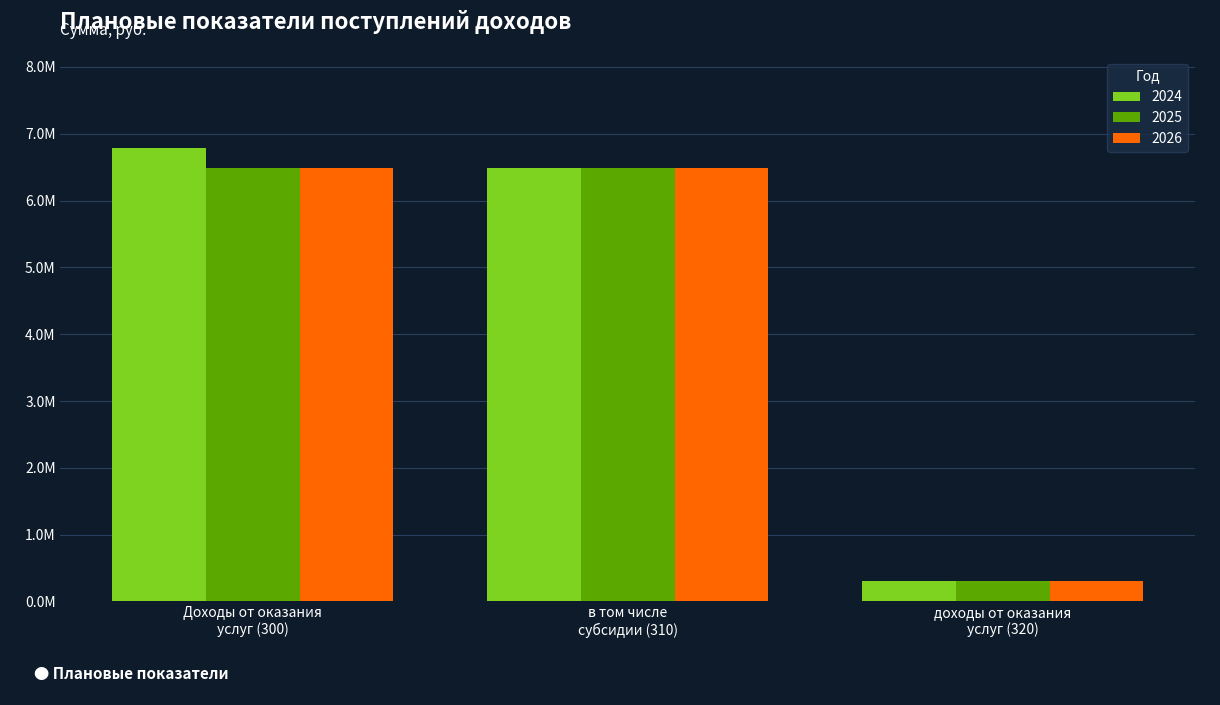

Does the chart contain any negative values?

No